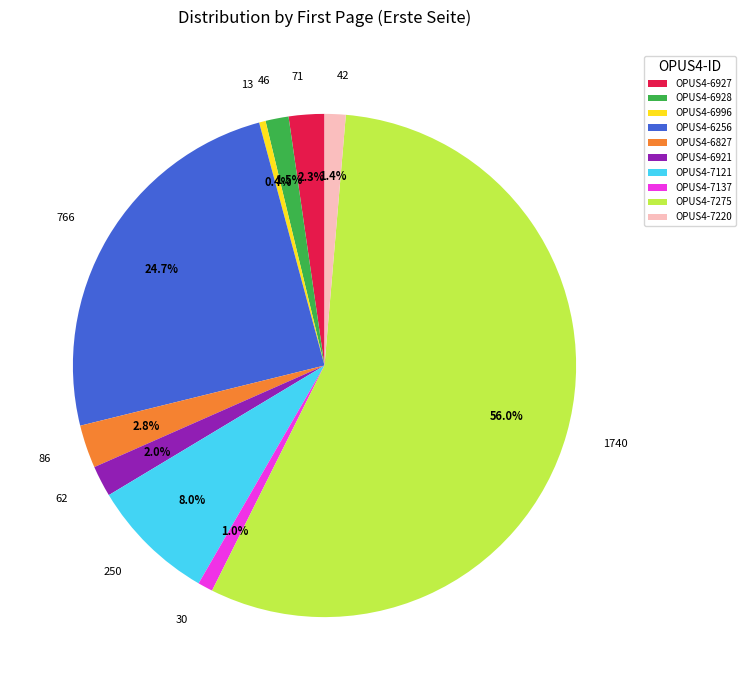

Which slice is the smallest?

OPUS4-6996